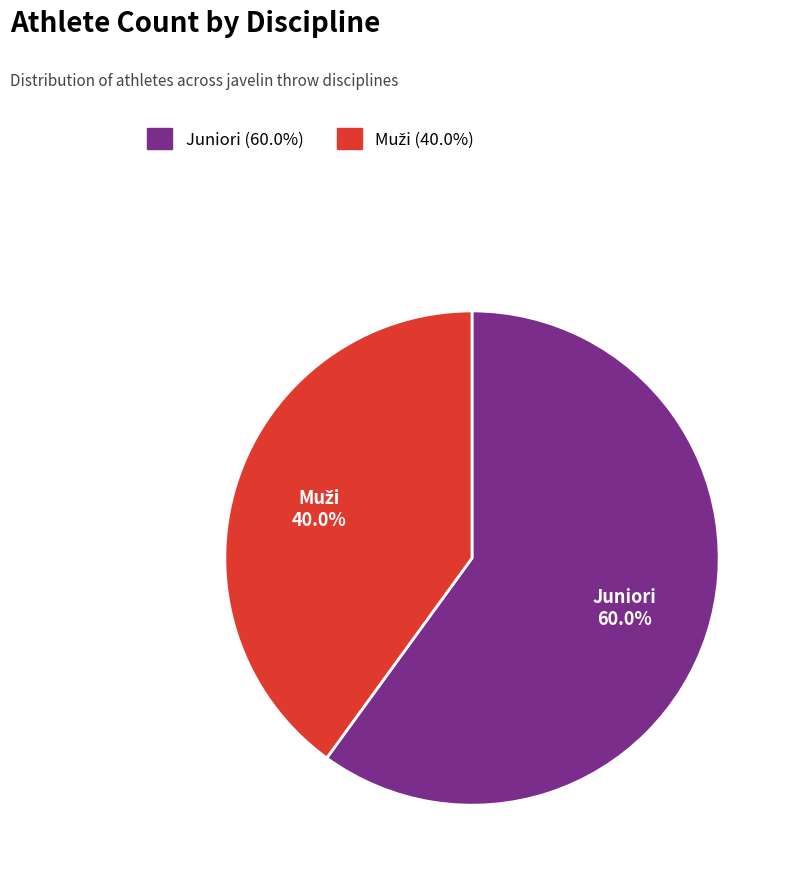

How many slices are in this pie chart?

2